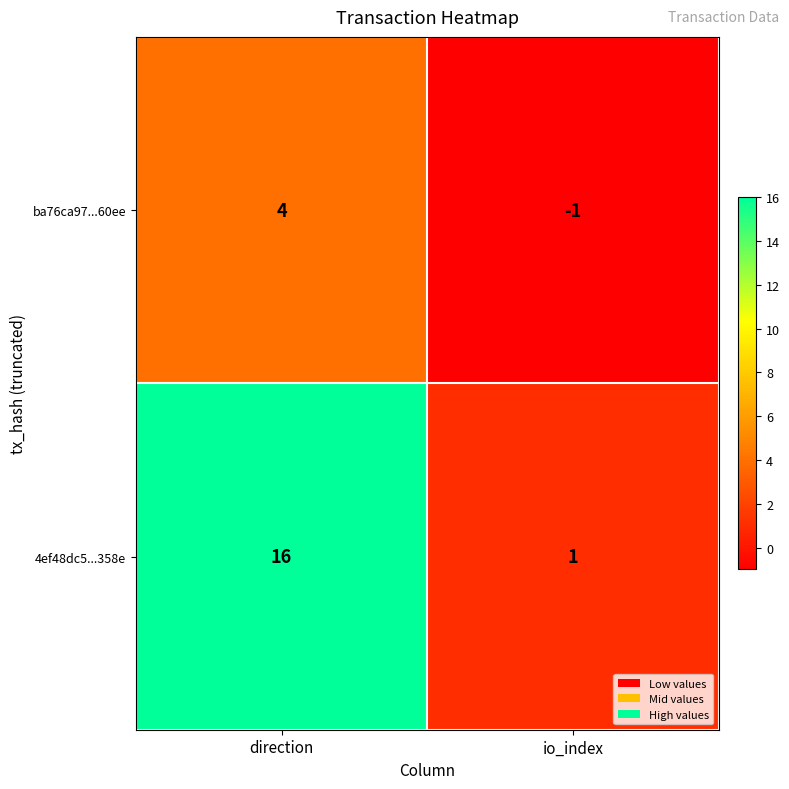

Rank the series at direction from highest to lowest value.

4ef48dc5...358e, ba76ca97...60ee